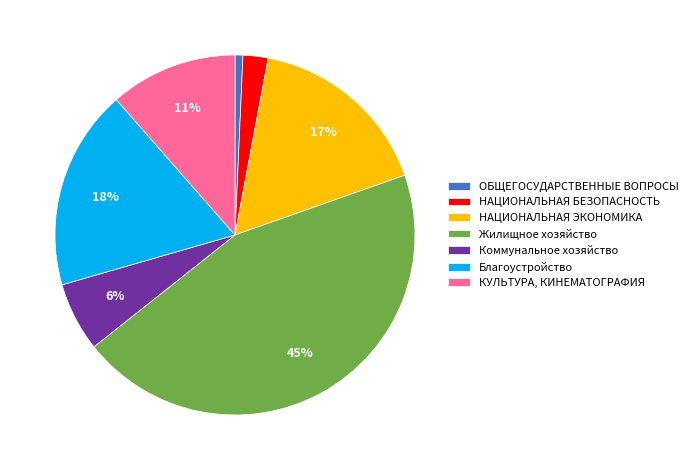

Combined, do КУЛЬТУРА, КИНЕМАТОГРАФИЯ and Благоустройство account for over 50%?

No